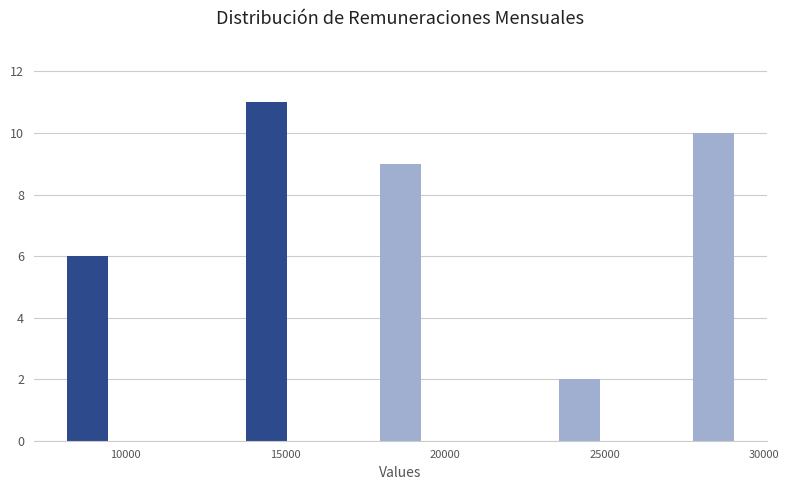

Around what value on the x-axis is the tallest bar? Give the approximate position of its centre, as read against the axis.

14500